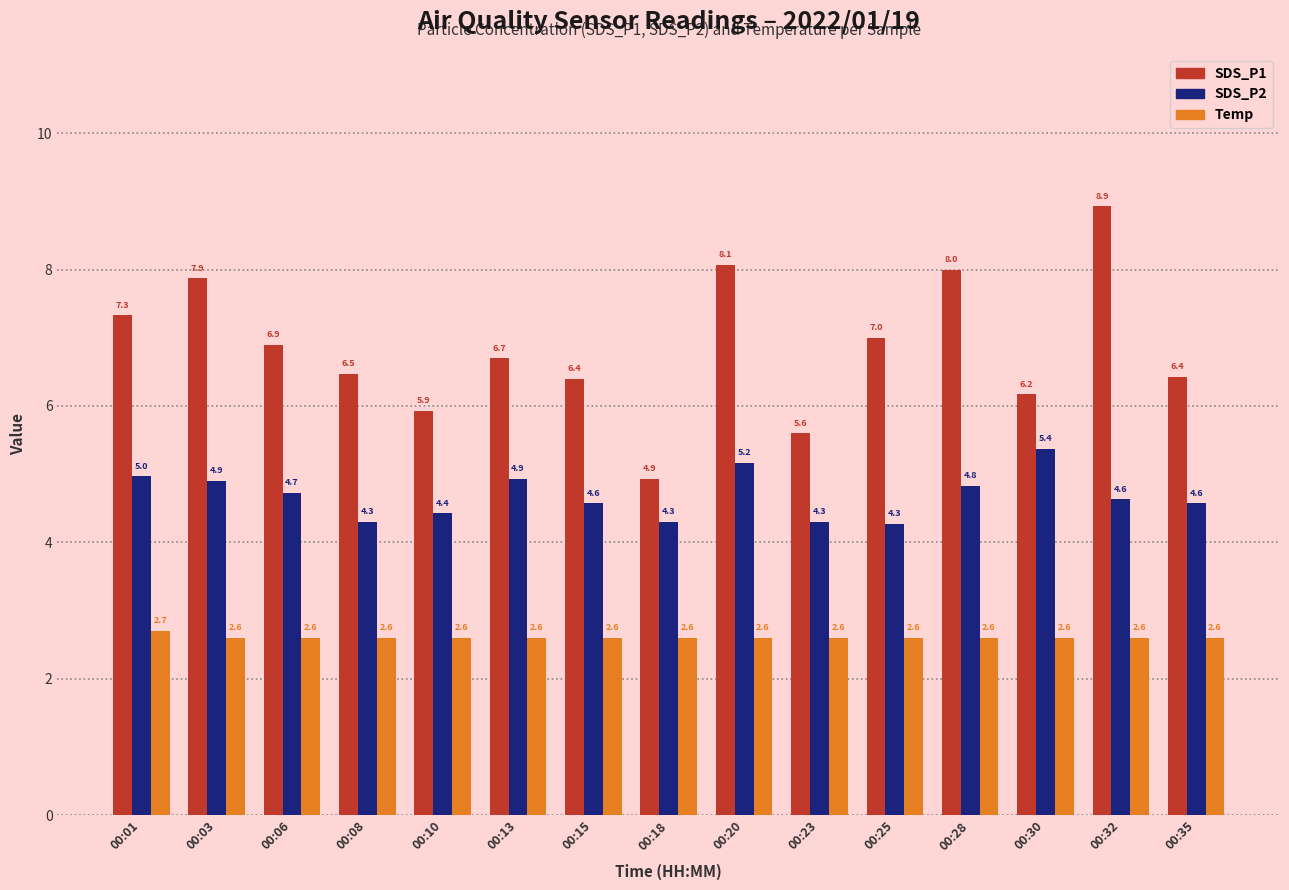

The value of SDS_P1 at 00:25 is 4.9. True or false?

False